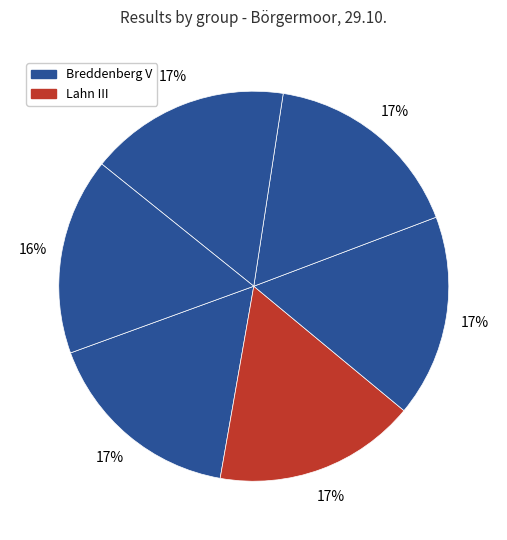

Count the number of slices in the pie.

6